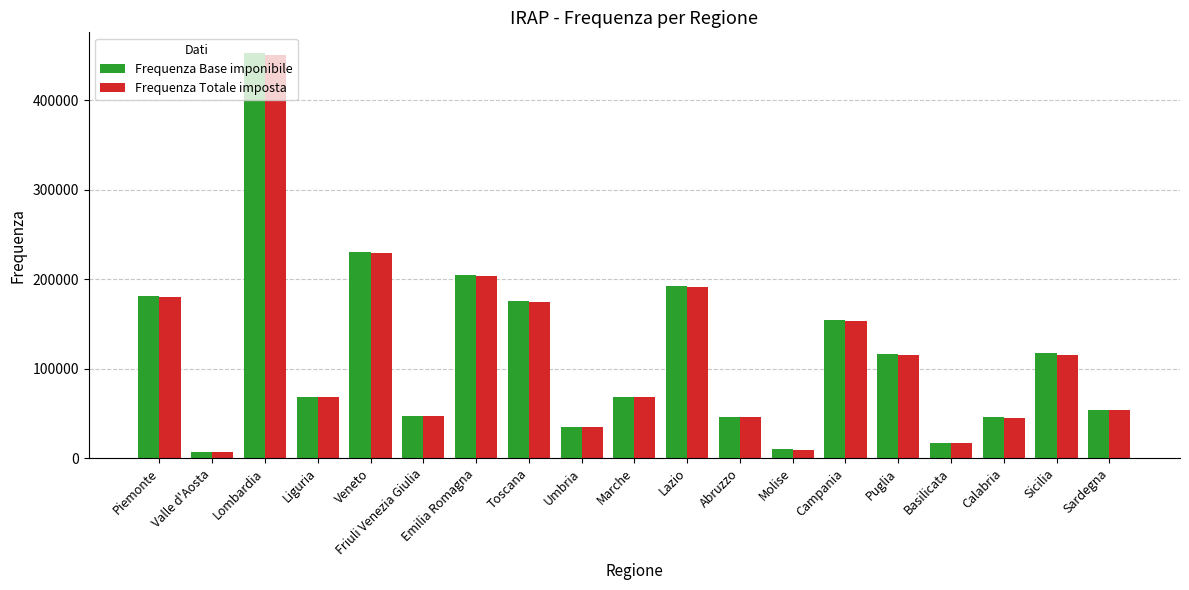

What is the difference between the maximum and minimum values in the Frequenza Base imponibile series?

446467